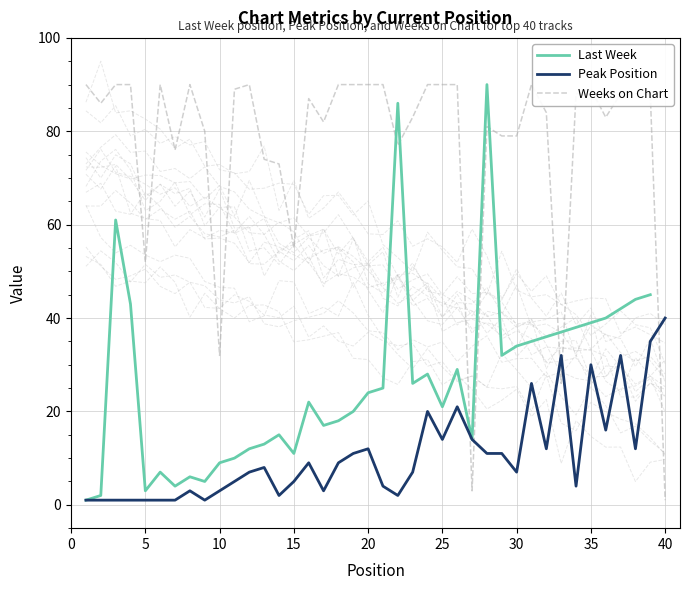

What is the sum of all Peak Position values?

435